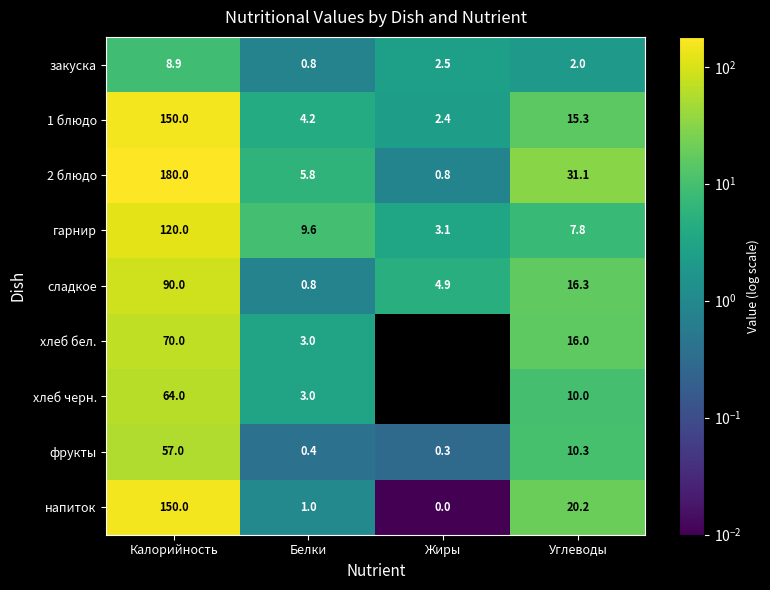

What is the average value of the гарнир series?

35.1